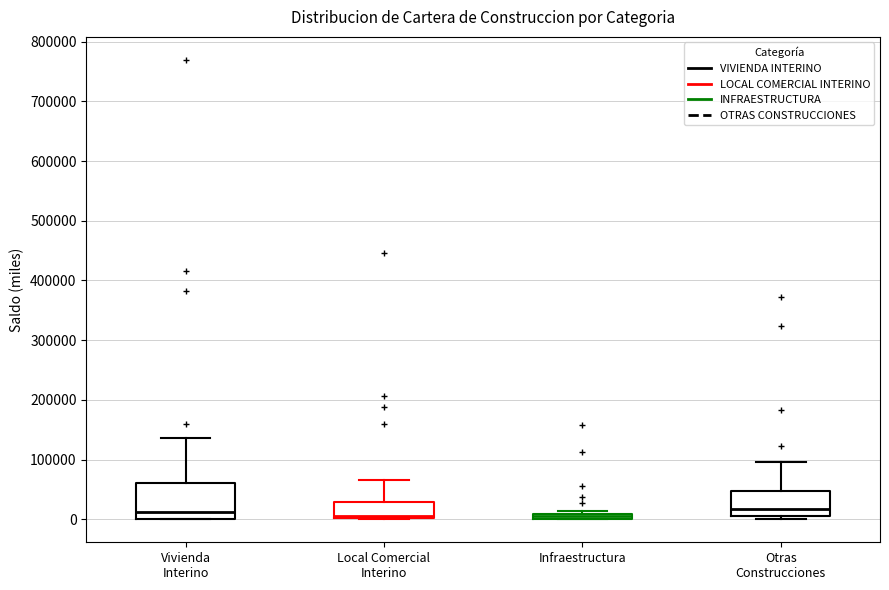

Where is the upper edge of the box for Local Comercial Interino on the y-axis? The values are not printed on the chart, so give them approximately, as read against the axis.

30000